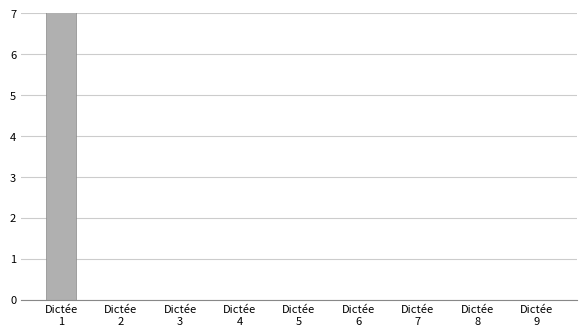

What is the average value?

1